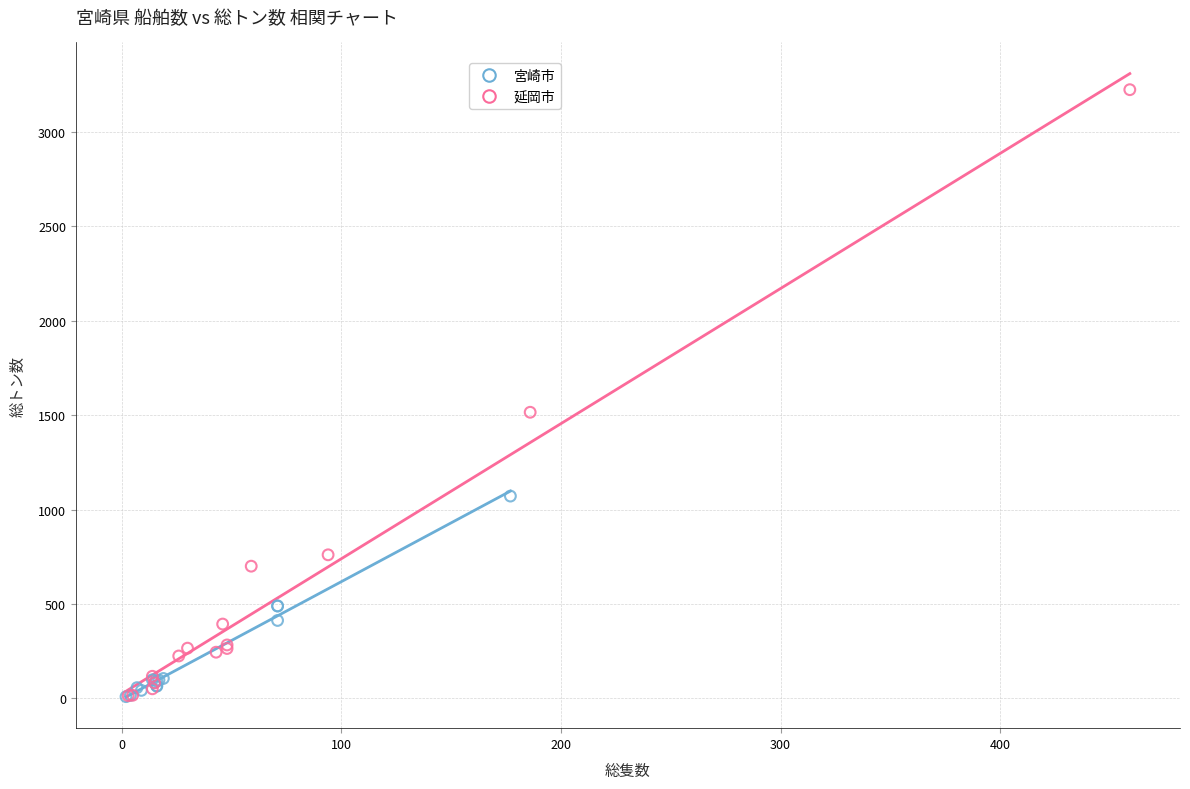

Which series has the largest Y range (max minus min)?

延岡市